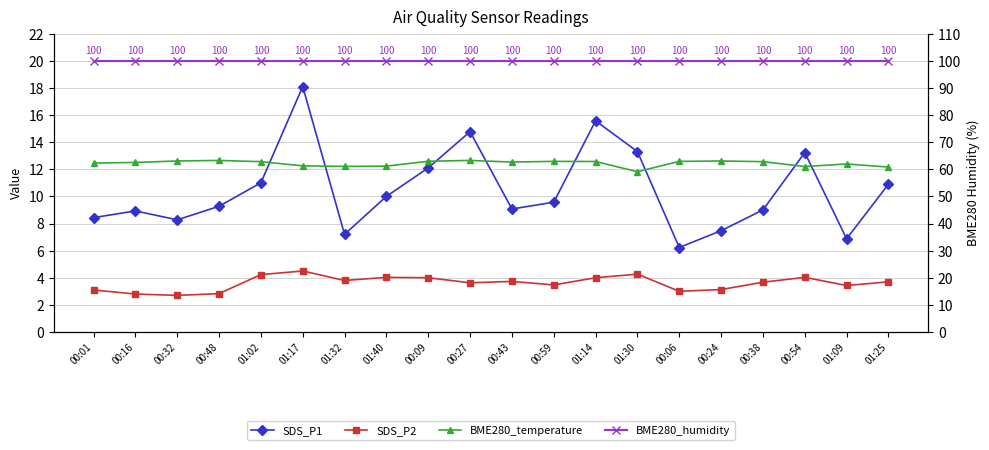

Rank the series at 00:16 from lowest to highest value.

SDS_P2, SDS_P1, BME280_temperature, BME280_humidity